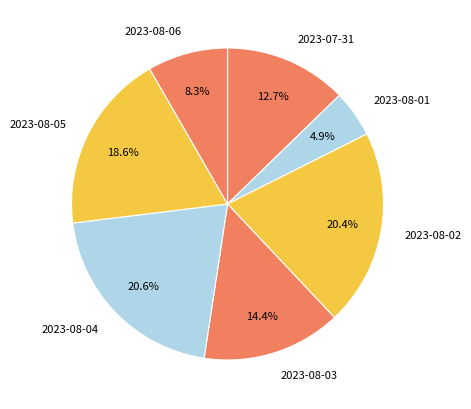

What percentage do 2023-08-04 and 2023-08-02 together represent?

41.0%